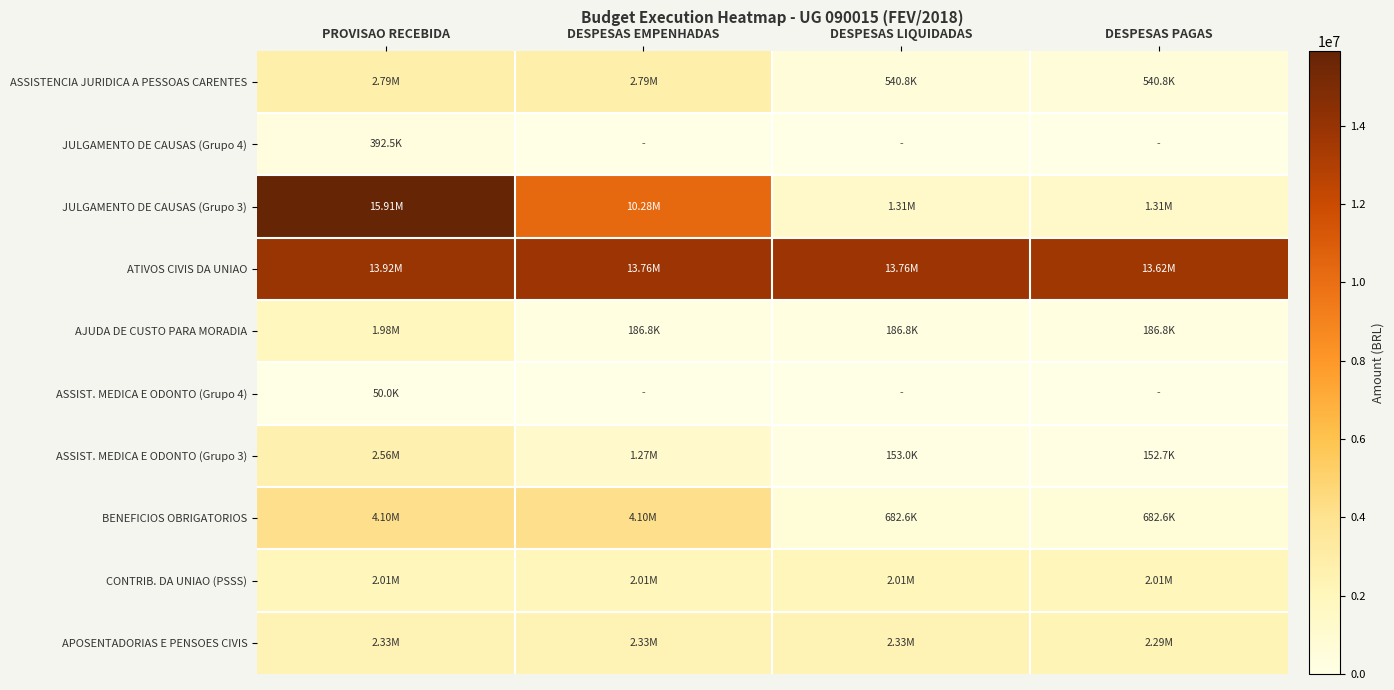

Reading left to right, list all the values displayed in this chart.

ASSISTENCIA JURIDICA A PESSOAS CARENTES: PROVISAO RECEBIDA=2785628.0	DESPESAS EMPENHADAS=2785628.0	DESPESAS LIQUIDADAS=540790.4	DESPESAS PAGAS=540790.4
JULGAMENTO DE CAUSAS (Grupo 4): PROVISAO RECEBIDA=392540.0	DESPESAS EMPENHADAS=0.0	DESPESAS LIQUIDADAS=0.0	DESPESAS PAGAS=0.0
JULGAMENTO DE CAUSAS (Grupo 3): PROVISAO RECEBIDA=15906662.0	DESPESAS EMPENHADAS=10275750.4	DESPESAS LIQUIDADAS=1314754.7	DESPESAS PAGAS=1314754.7
ATIVOS CIVIS DA UNIAO: PROVISAO RECEBIDA=13916624.1	DESPESAS EMPENHADAS=13759129.3	DESPESAS LIQUIDADAS=13759129.3	DESPESAS PAGAS=13617900.7
AJUDA DE CUSTO PARA MORADIA: PROVISAO RECEBIDA=1977600.0	DESPESAS EMPENHADAS=186784.0	DESPESAS LIQUIDADAS=186784.0	DESPESAS PAGAS=186784.0
ASSIST. MEDICA E ODONTO (Grupo 4): PROVISAO RECEBIDA=50000.0	DESPESAS EMPENHADAS=0.0	DESPESAS LIQUIDADAS=0.0	DESPESAS PAGAS=0.0
ASSIST. MEDICA E ODONTO (Grupo 3): PROVISAO RECEBIDA=2555800.0	DESPESAS EMPENHADAS=1267660.2	DESPESAS LIQUIDADAS=153043.8	DESPESAS PAGAS=152749.8
BENEFICIOS OBRIGATORIOS: PROVISAO RECEBIDA=4103474.0	DESPESAS EMPENHADAS=4103474.0	DESPESAS LIQUIDADAS=682602.5	DESPESAS PAGAS=682602.5
CONTRIB. DA UNIAO (PSSS): PROVISAO RECEBIDA=2011229.2	DESPESAS EMPENHADAS=2011229.2	DESPESAS LIQUIDADAS=2011229.2	DESPESAS PAGAS=2011229.2
APOSENTADORIAS E PENSOES CIVIS: PROVISAO RECEBIDA=2332187.1	DESPESAS EMPENHADAS=2332187.1	DESPESAS LIQUIDADAS=2332187.1	DESPESAS PAGAS=2293349.0